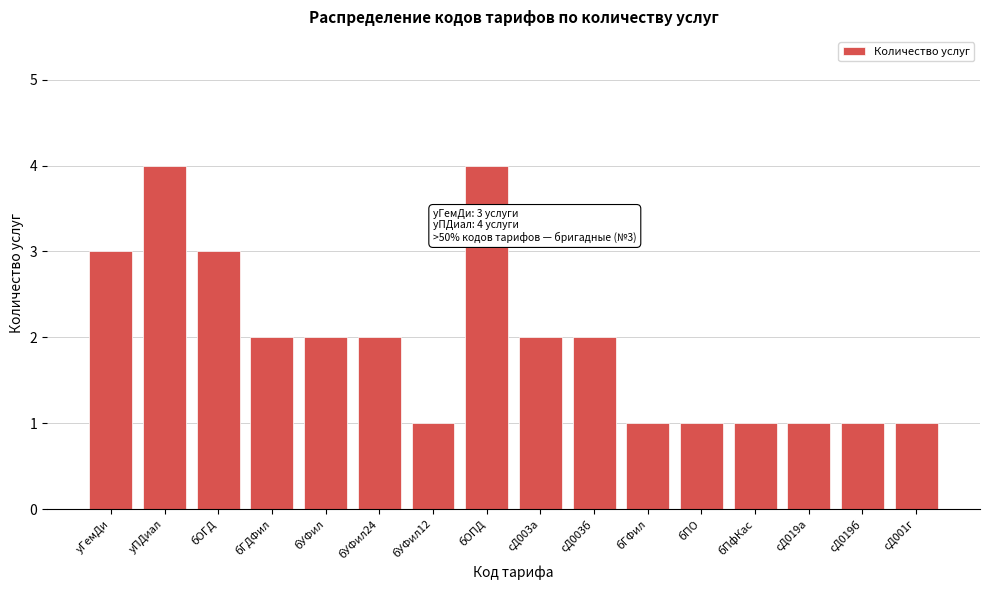

Reading left to right, list all the values displayed in this chart.

3	4	3	2	2	2	1	4	2	2	1	1	1	1	1	1